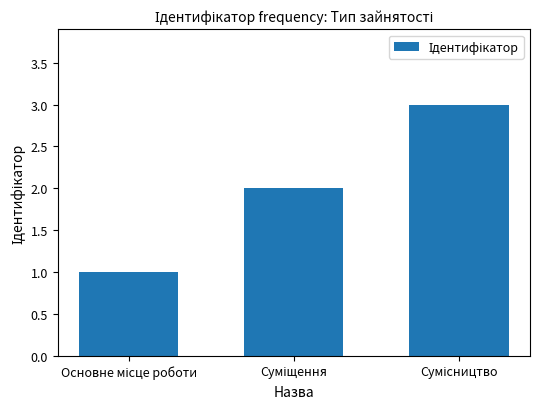

What is the sum of all values?

6